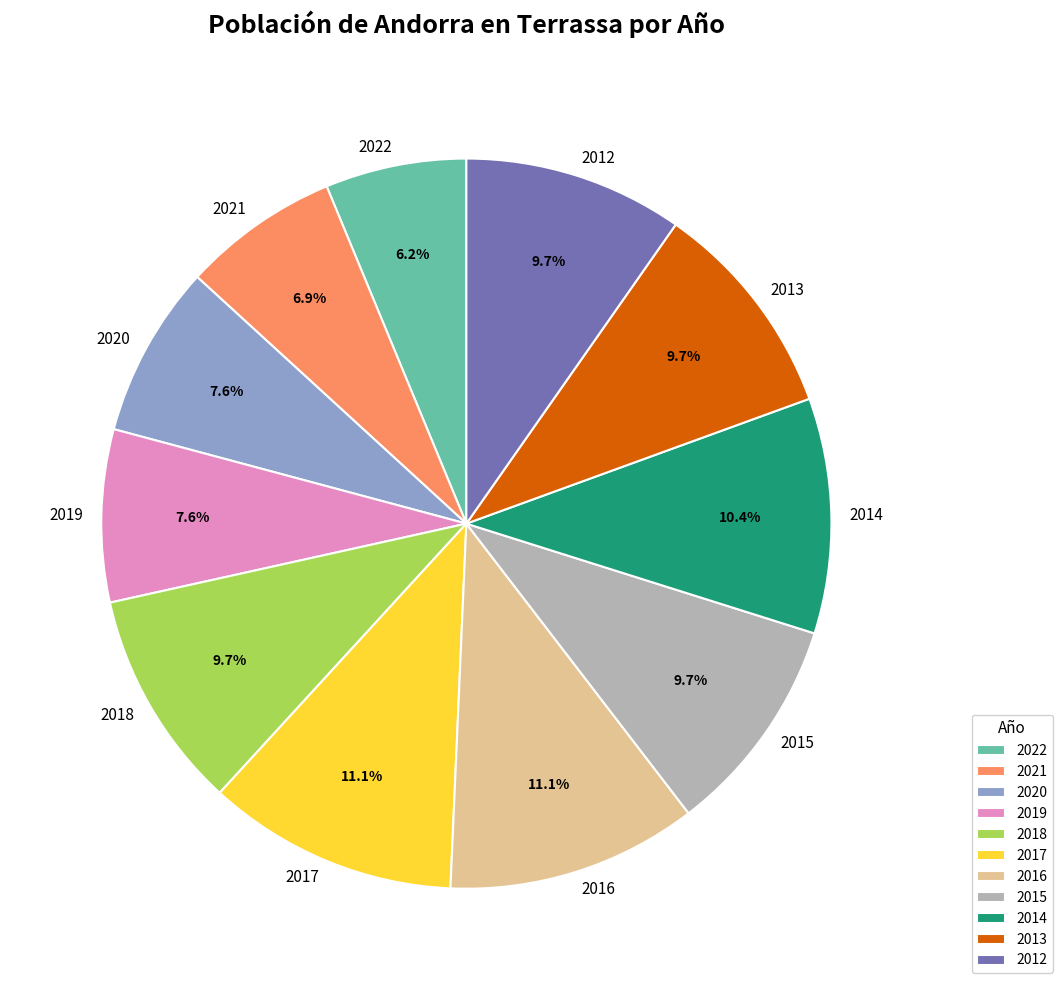

Does 2016 account for over 50% of the chart?

No